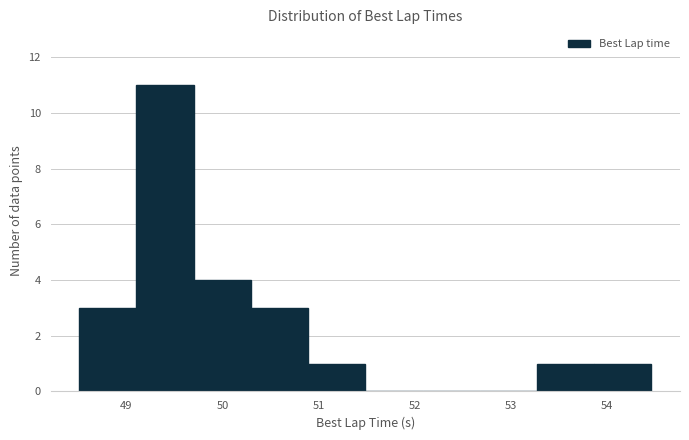

What is the height of the bar covering 49.7 to 50.3 on the x-axis? Neither the bar edges nor the heights are printed on the chart, so give them approximately, as read against the axes.

4